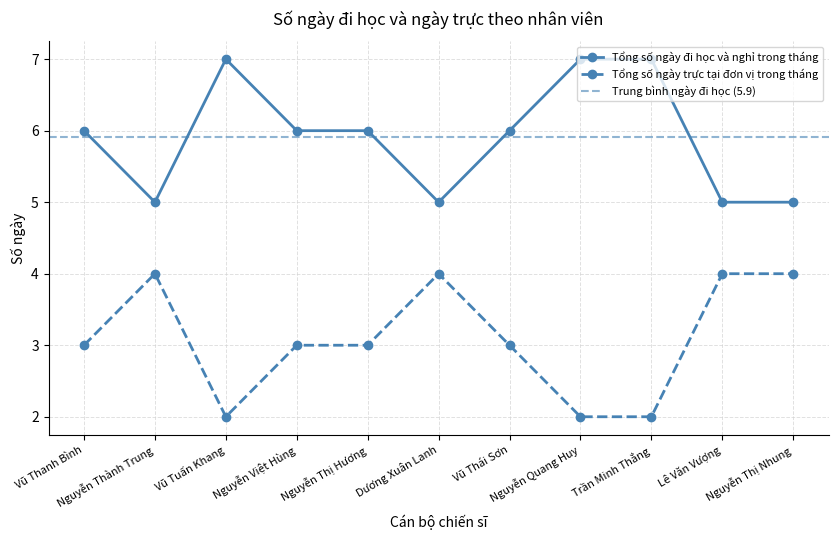

Where is the first local maximum for Tổng số ngày trực tại đơn vị trong tháng?

Nguyễn Thành Trung